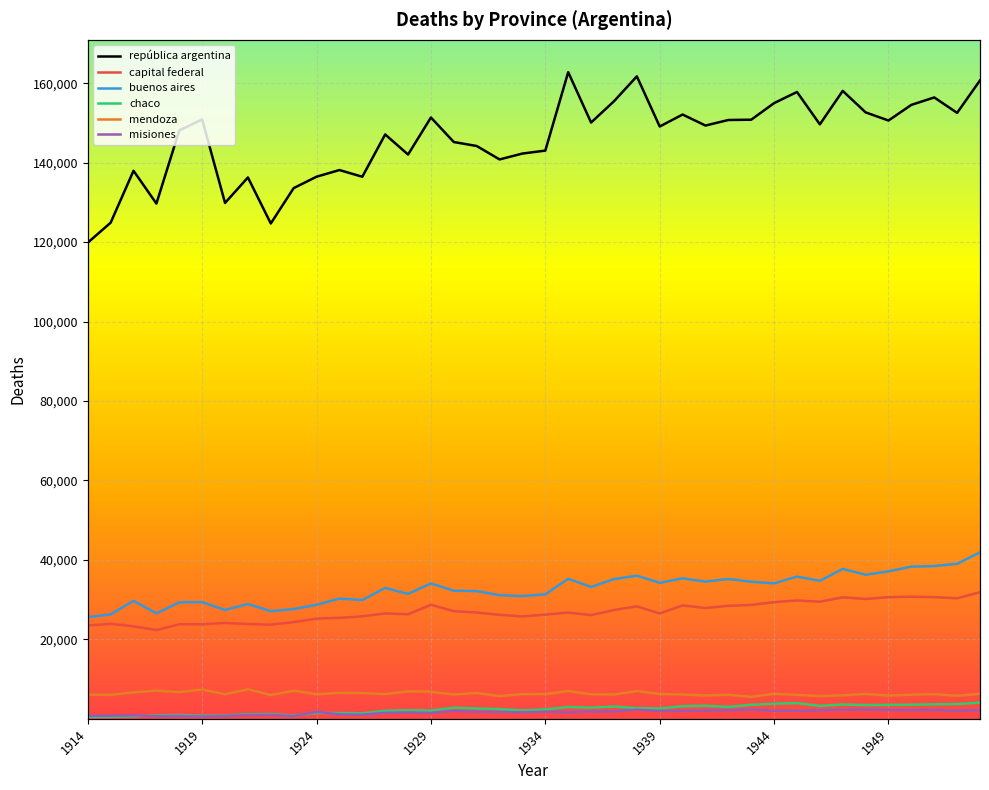

How many interior local peaks does the chaco series have?

10